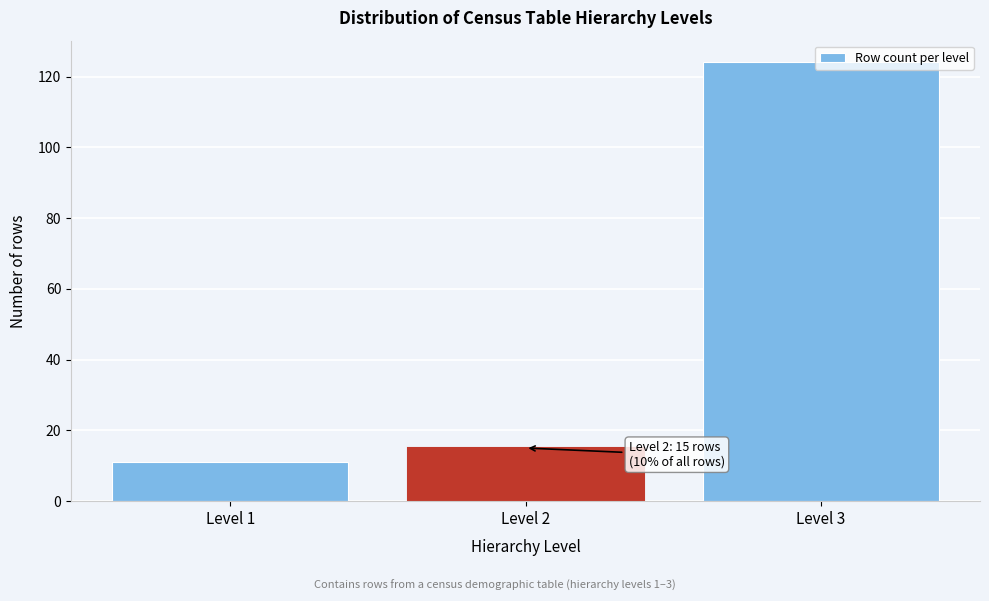

Over which range of the x-axis is the bar tallest?

2.5 to 3.5